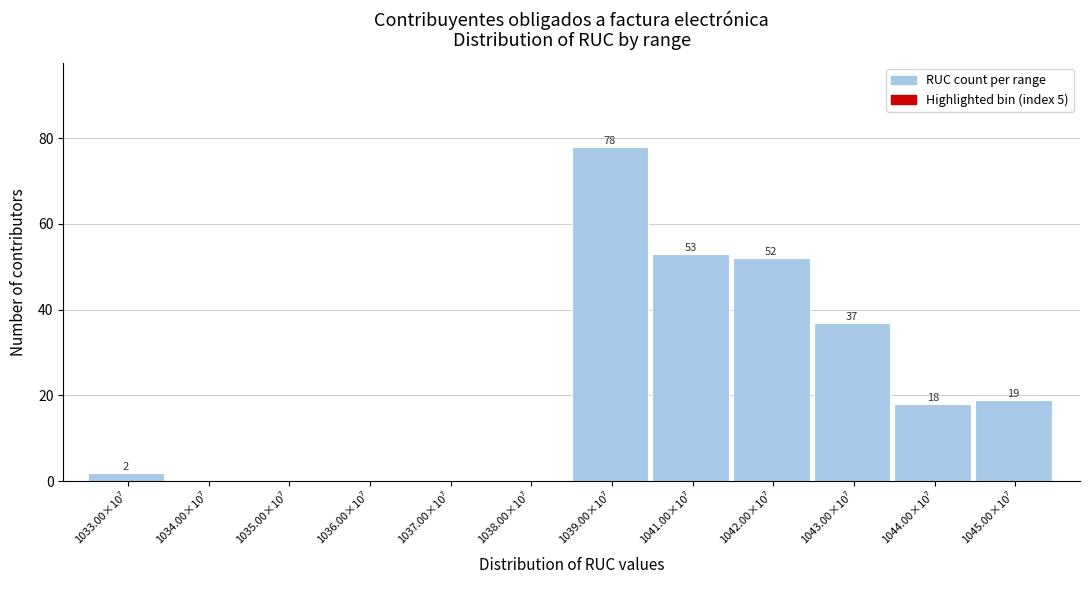

What is the maximum value shown in the chart?

78